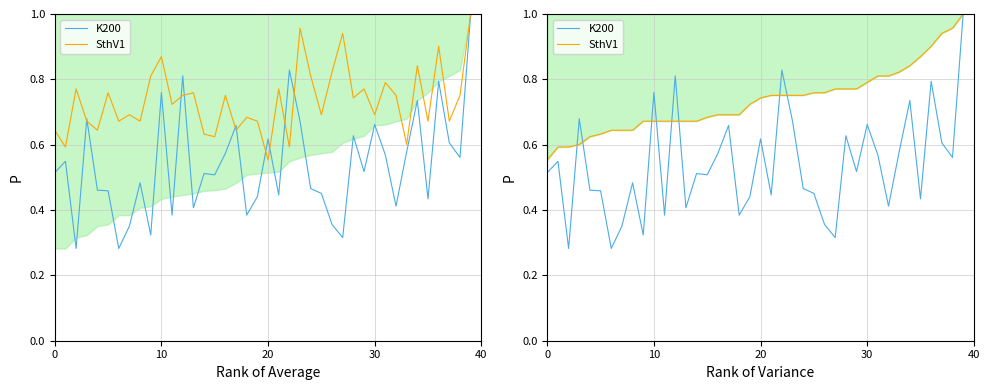

At how many categories does at least one series exceed 0?

40